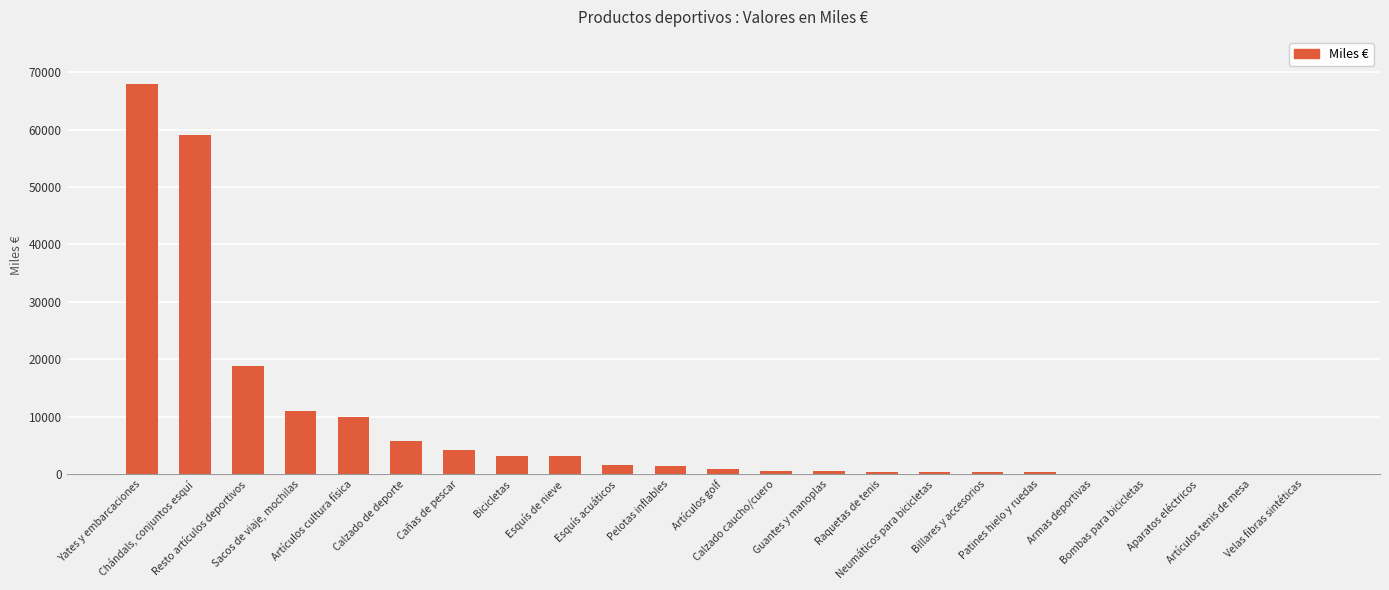

What is the sum of all values?

189986